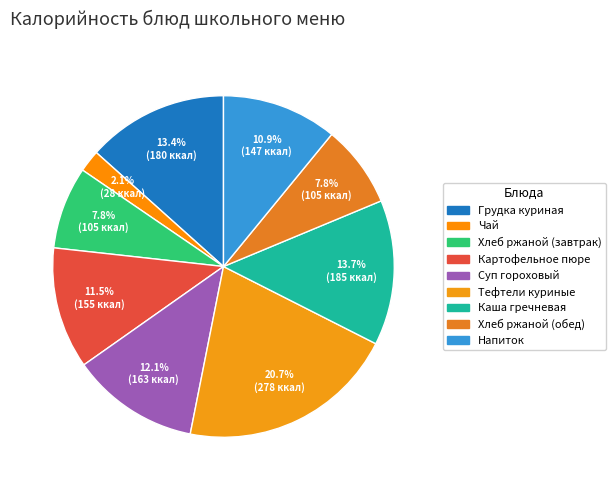

To the nearest percent, what portion does Хлеб ржаной (завтрак) represent?

8%